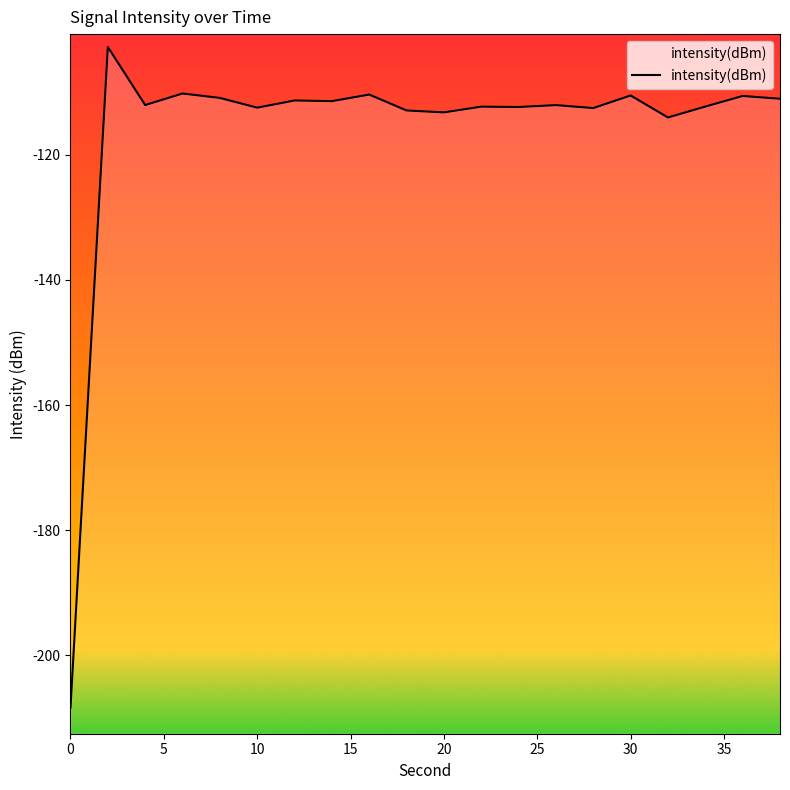

List the labels in order of value, largest first.

2, 6, 16, 30, 36, 8, 38, 12, 14, 4, 26, 34, 22, 24, 10, 28, 18, 20, 32, 0